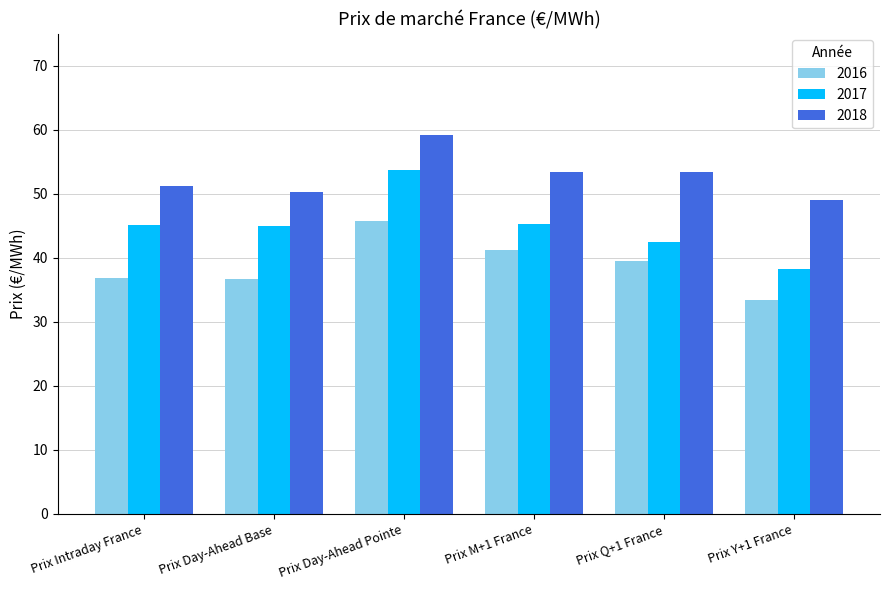

Rank the series by their average value, from highest to lowest.

2018, 2017, 2016